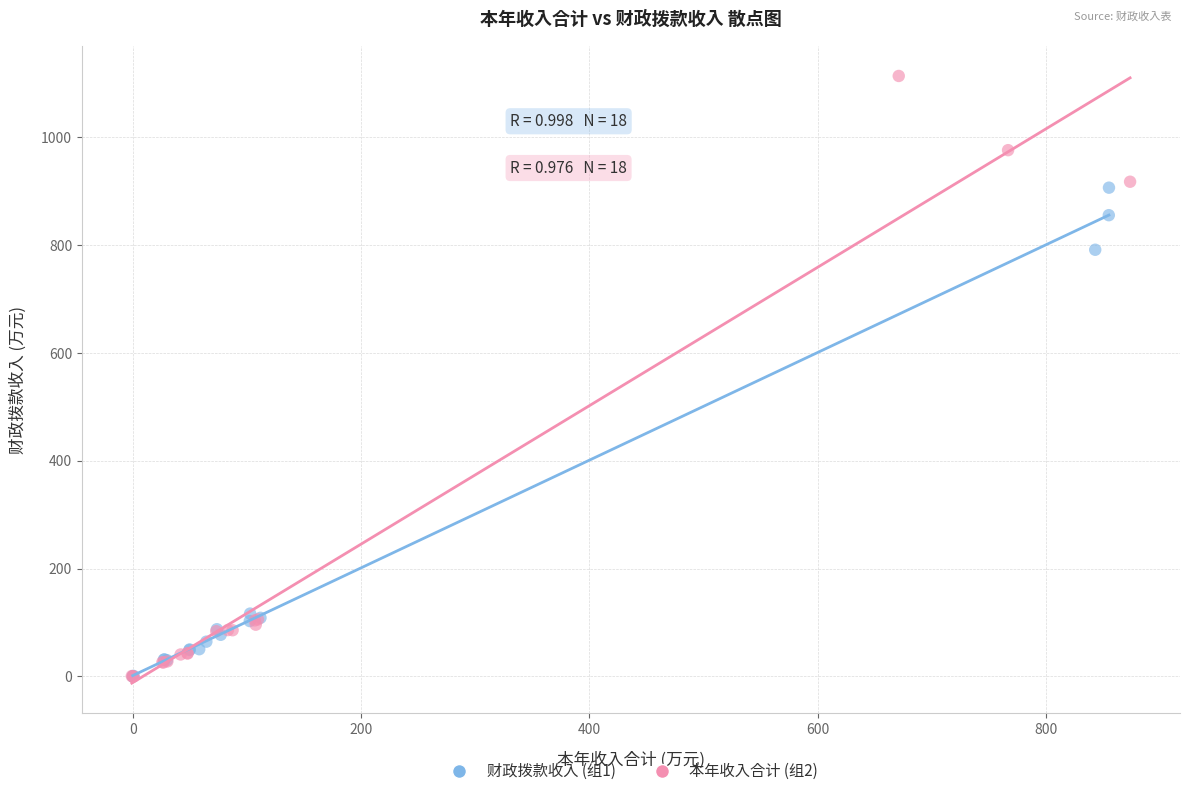

Which series has the largest Y range (max minus min)?

本年收入合计 (组2)